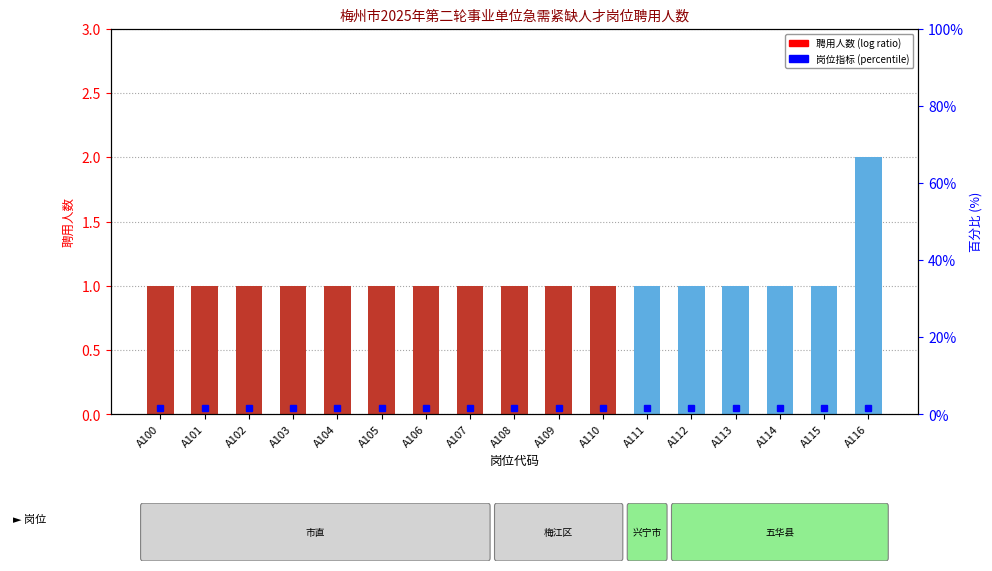

What is the difference between the maximum and second lowest values?

1